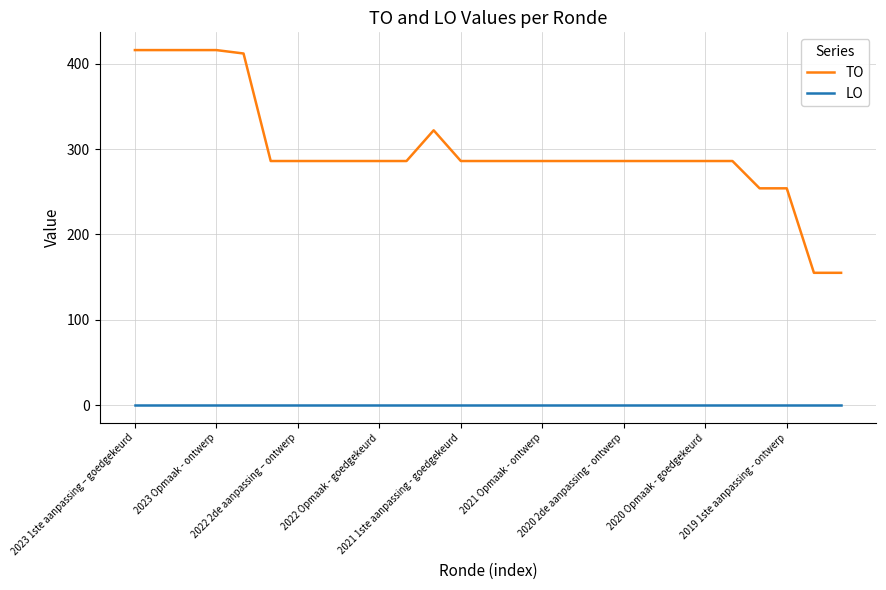

List the series in order of their overall mean, lowest first.

LO, TO